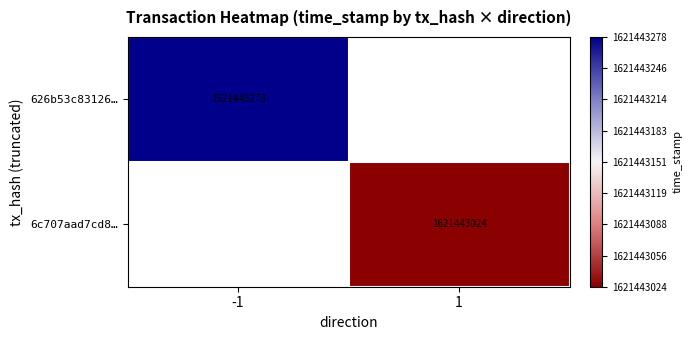

The 6c707aad7cd8… series shows 2621466891 at 1. True or false?

False